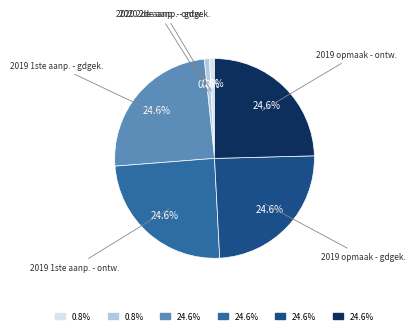

How many segments does this pie chart have?

6